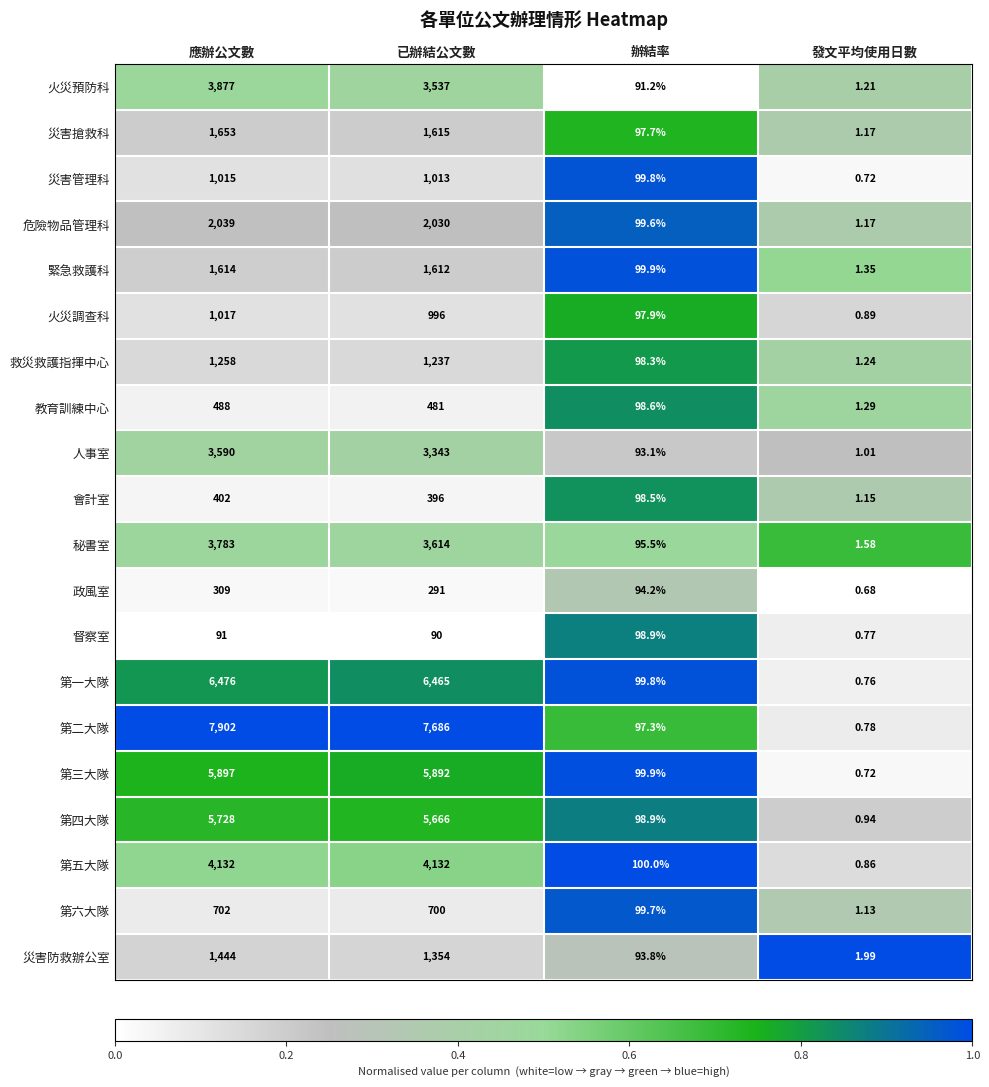

List the series in order of their peak value, highest first.

第二大隊, 第一大隊, 第三大隊, 第四大隊, 第五大隊, 火災預防科, 秘書室, 人事室, 危險物品管理科, 災害搶救科, 緊急救護科, 災害防救辦公室, 救災救護指揮中心, 火災調查科, 災害管理科, 第六大隊, 教育訓練中心, 會計室, 政風室, 督察室